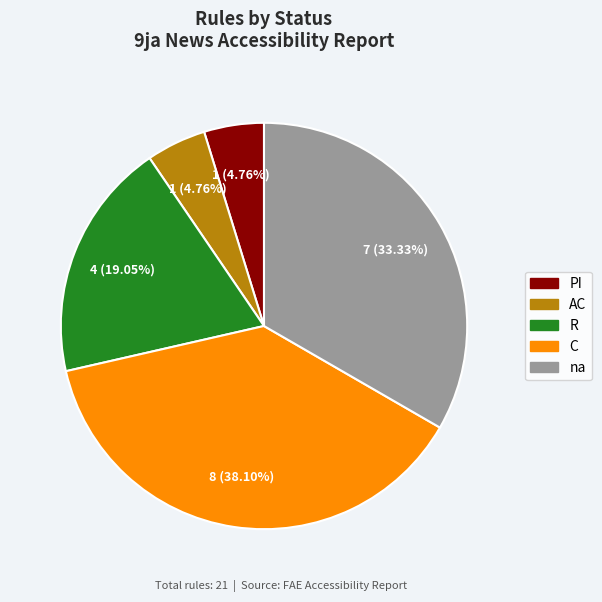

What is the ratio of the value at AC to the value at PI?

1.0